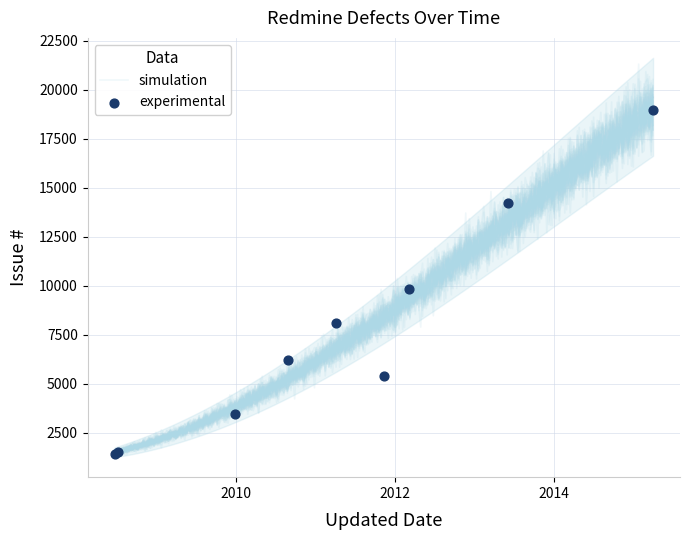

What is the ratio of the value at 2008-07-06 to the value at 2011-04-05?

0.2